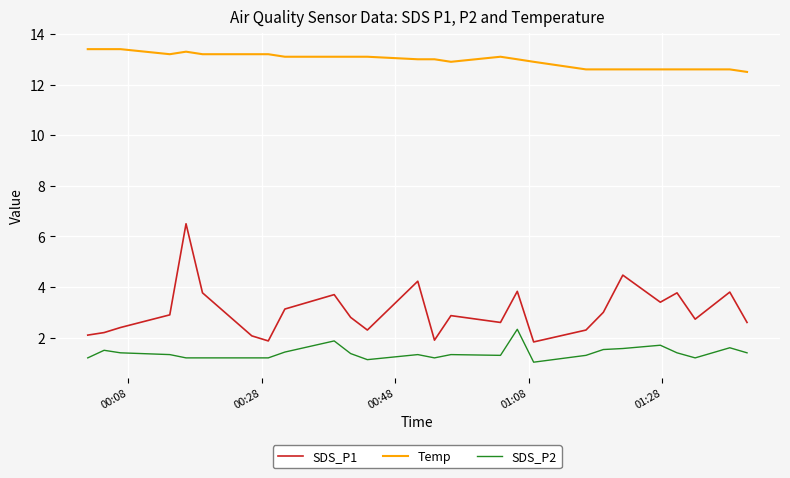

Which series has the widest spread of values?

SDS_P1